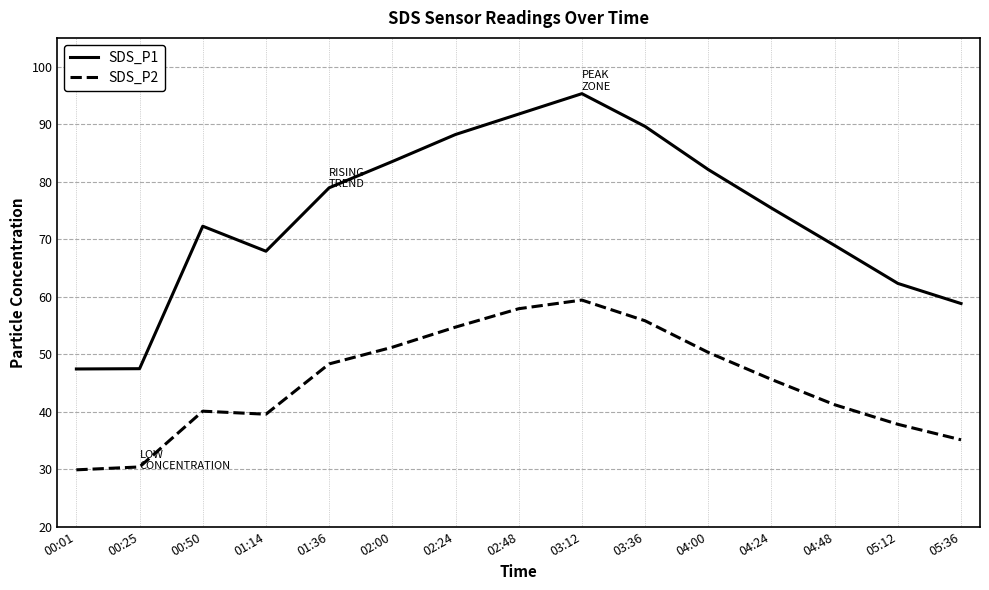

True or false: SDS_P2 and SDS_P1 intersect in this chart.

False